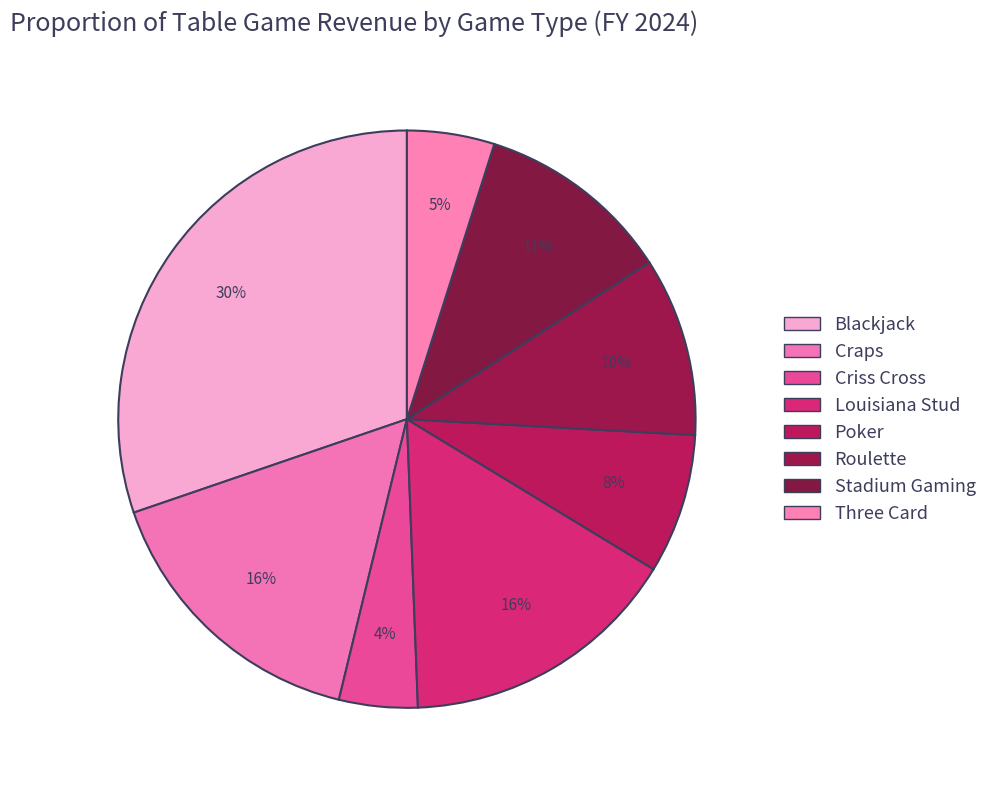

What is the change in value from Craps to Louisiana Stud?

-17514.4